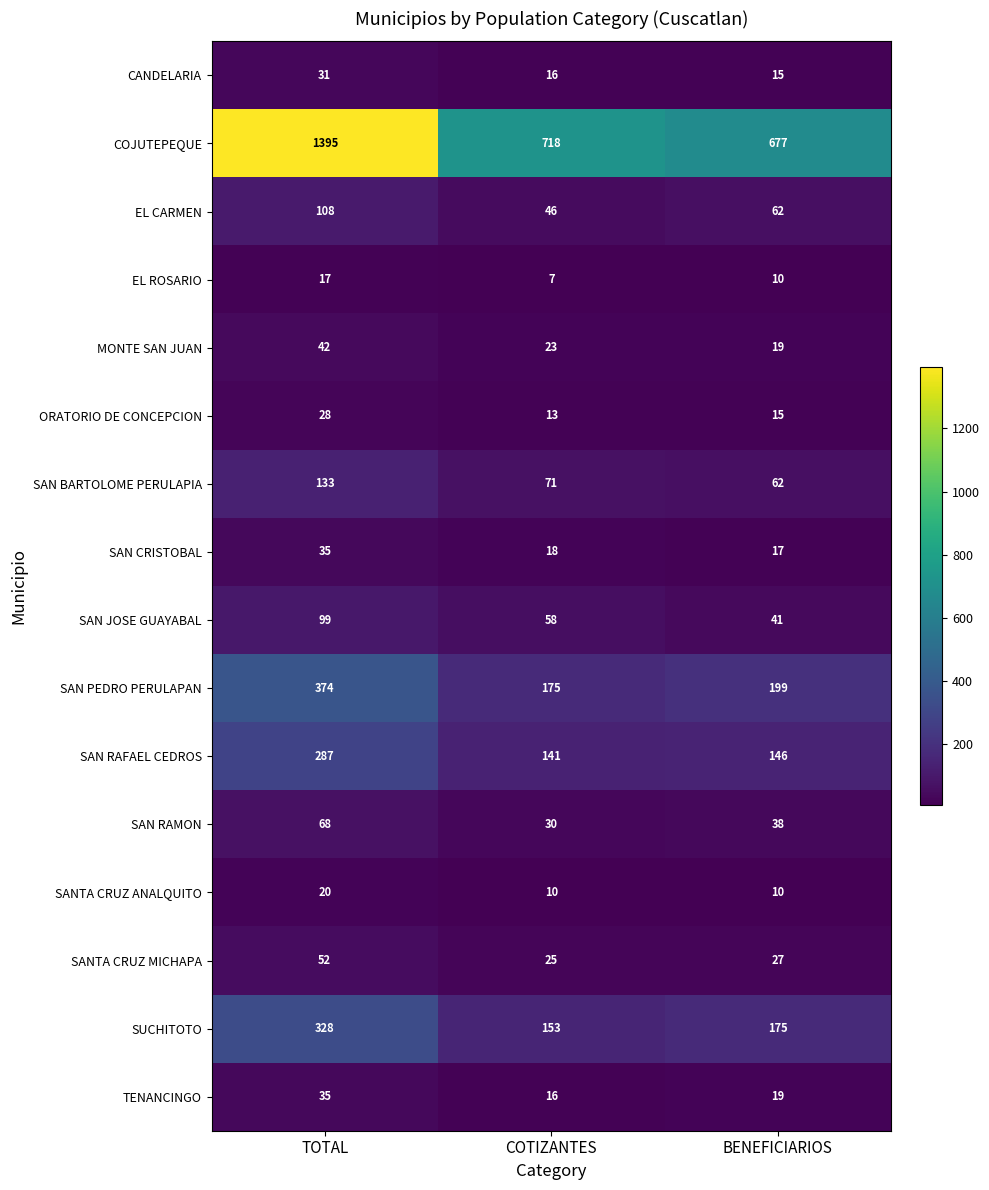

At which label is SANTA CRUZ MICHAPA closest to 38?

BENEFICIARIOS